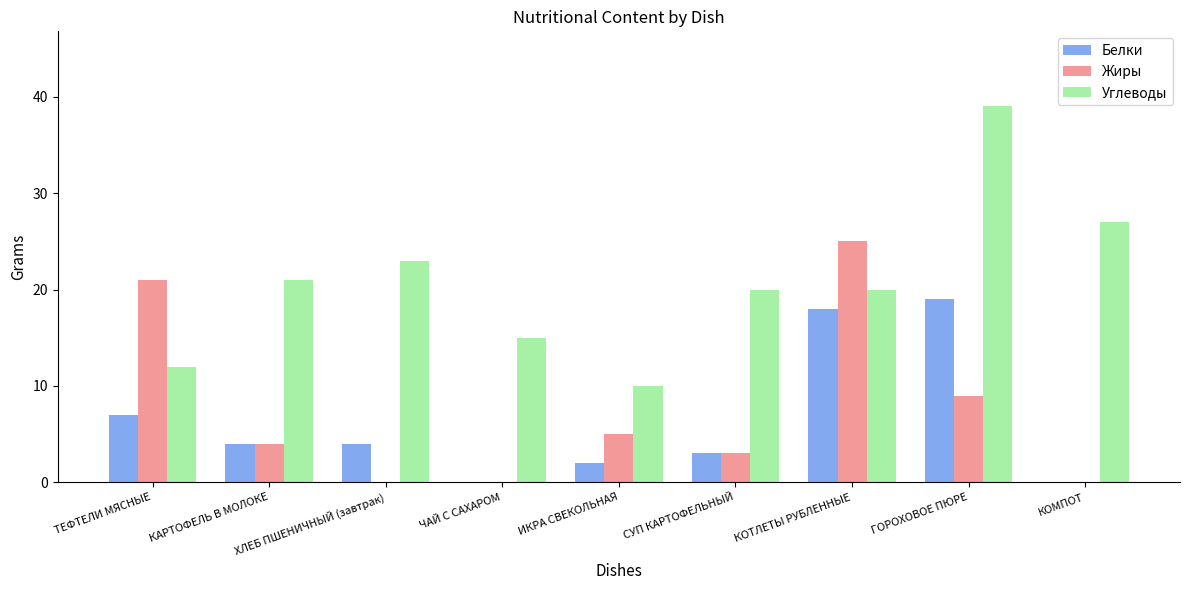

What is the maximum value for Жиры?

25